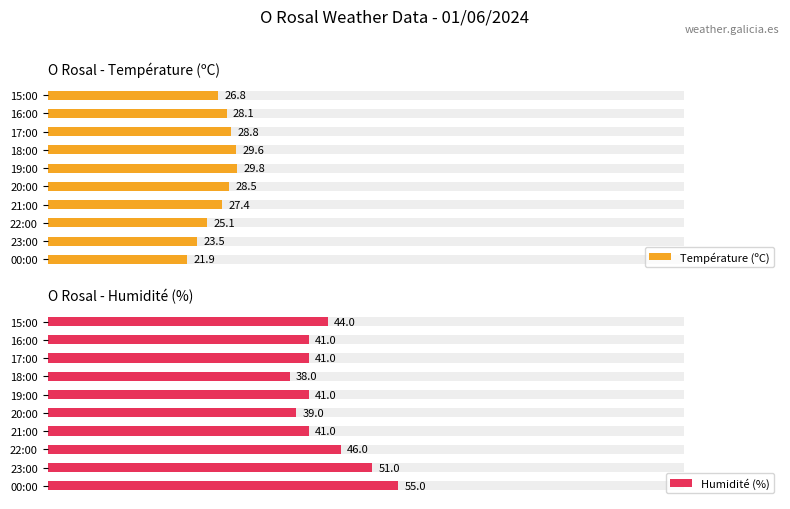

What is the difference between the highest and lowest values at 22:00?

20.9